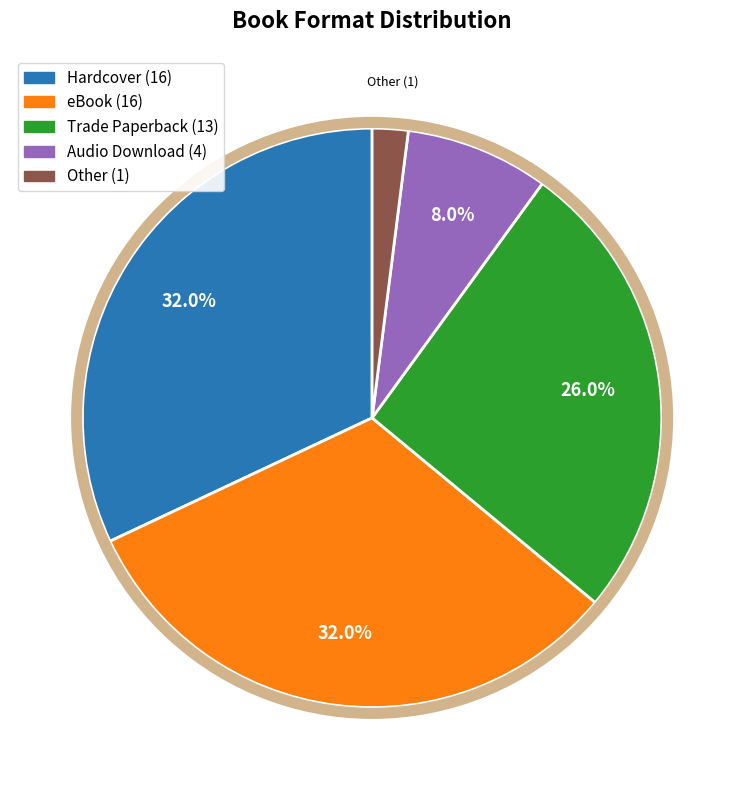

Count the number of slices in the pie.

5